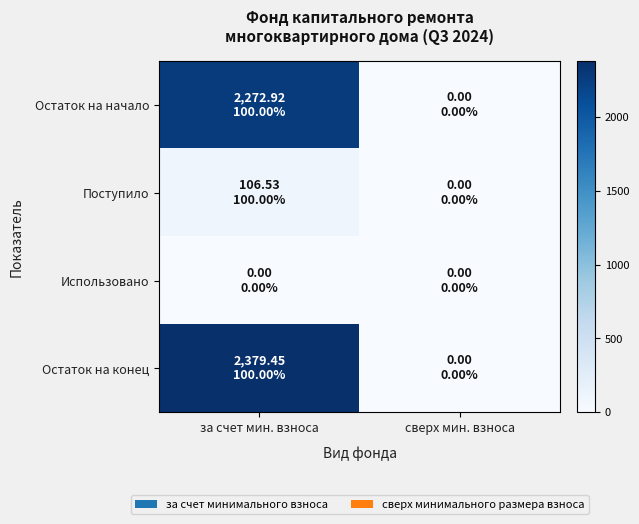

Rank the series by their maximum value, from lowest to highest.

Использовано, Поступило, Остаток на начало, Остаток на конец